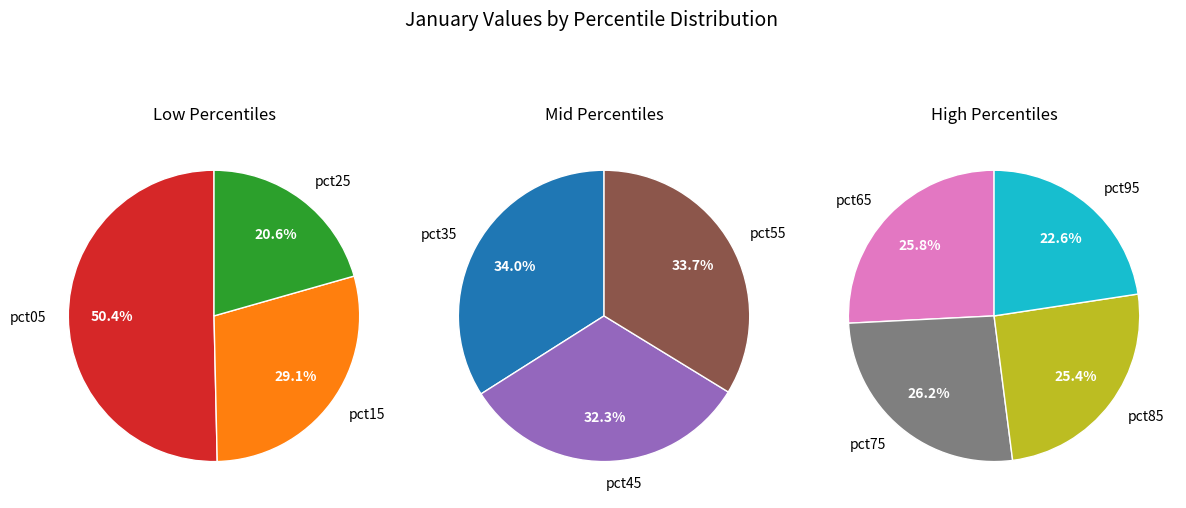

Does pct55 represent more than half of the total?

No